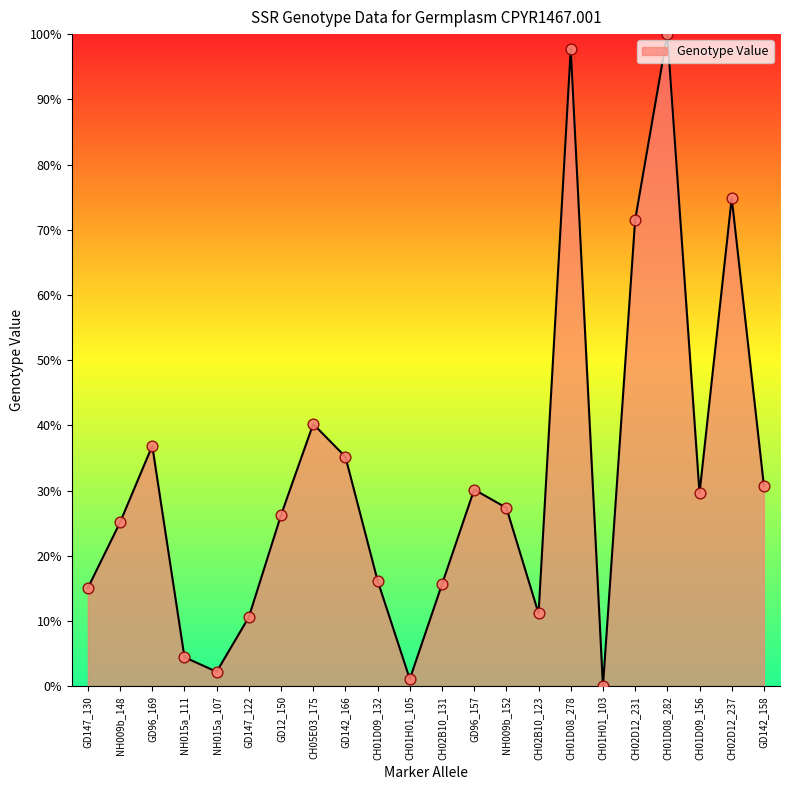

Between CH01D09_132 and CH02D12_231, which is larger?

CH02D12_231